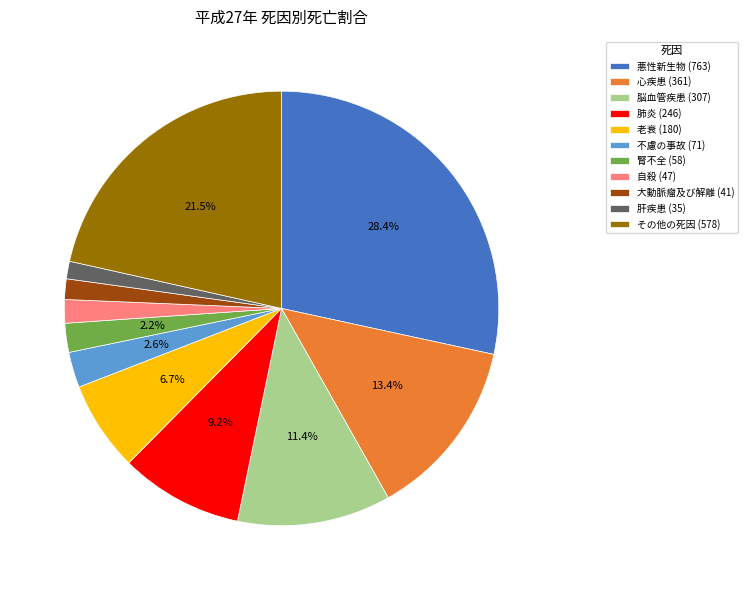

Between 腎不全 (58) and 大動脈瘤及び解離 (41), which is larger?

腎不全 (58)